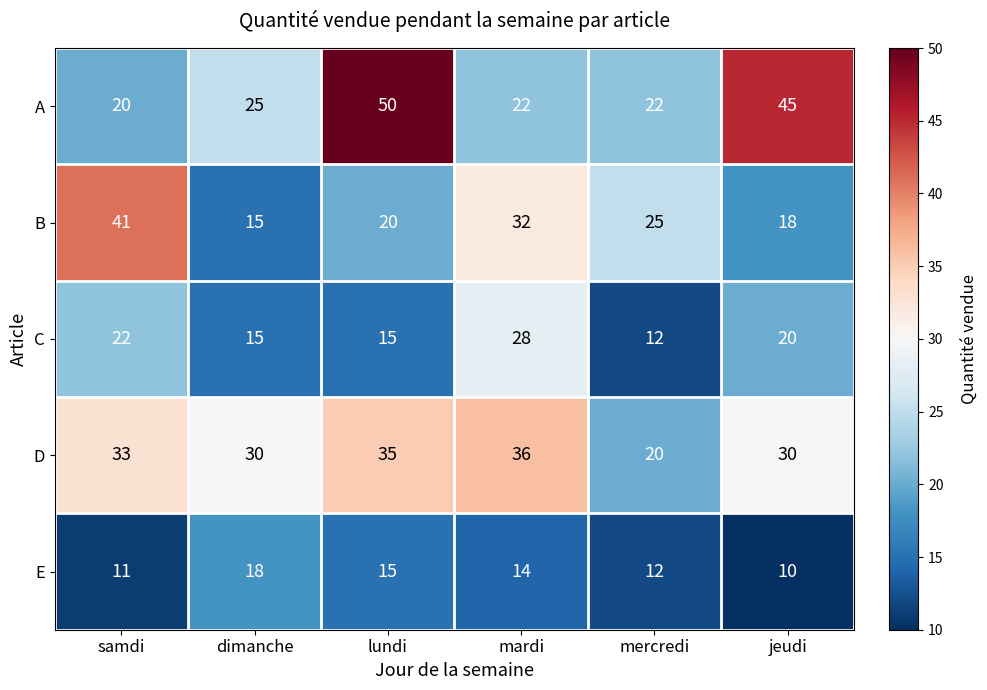

Rank the categories by B value from highest to lowest.

samdi, mardi, mercredi, lundi, jeudi, dimanche